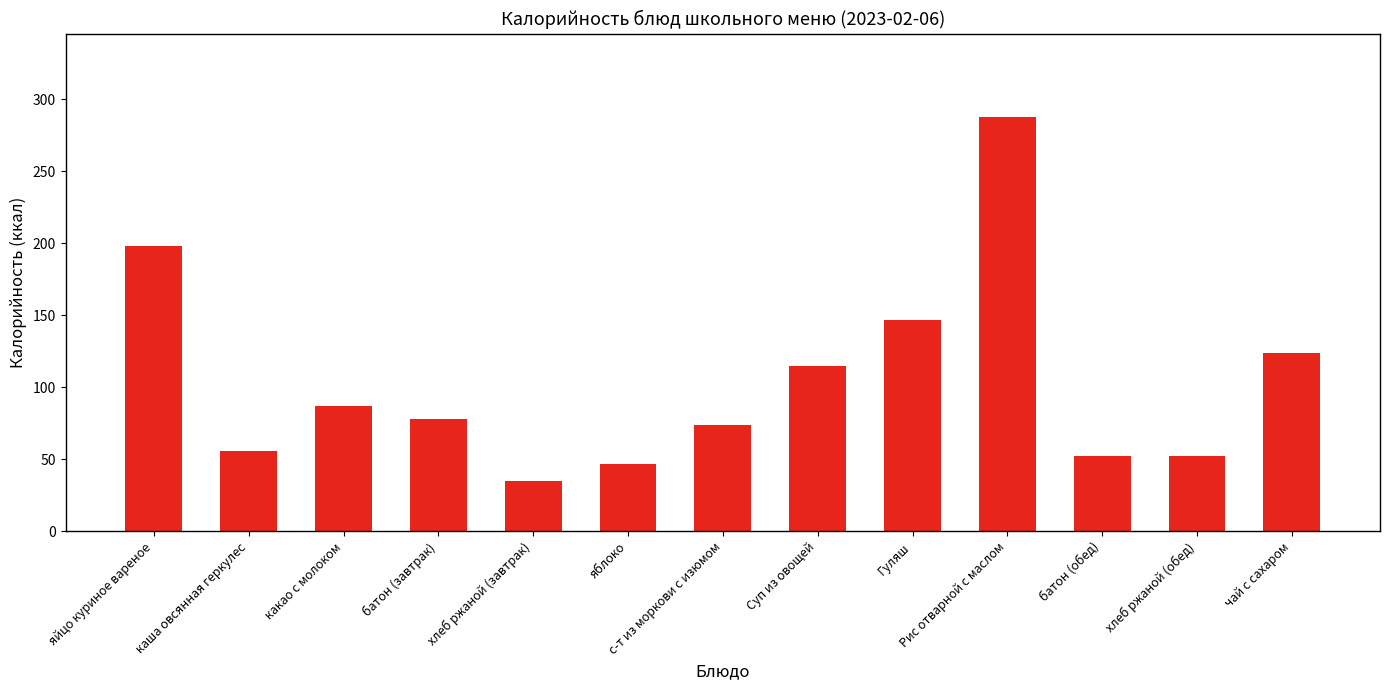

The value at Рис отварной с маслом is 288. True or false?

True